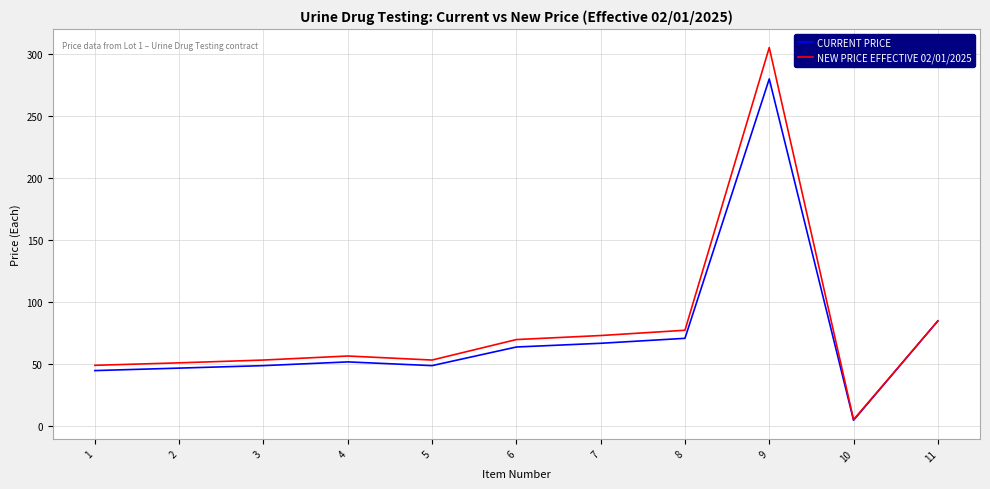

Between 5 and 6, which series saw the biggest shift?

NEW PRICE EFFECTIVE 02/01/2025